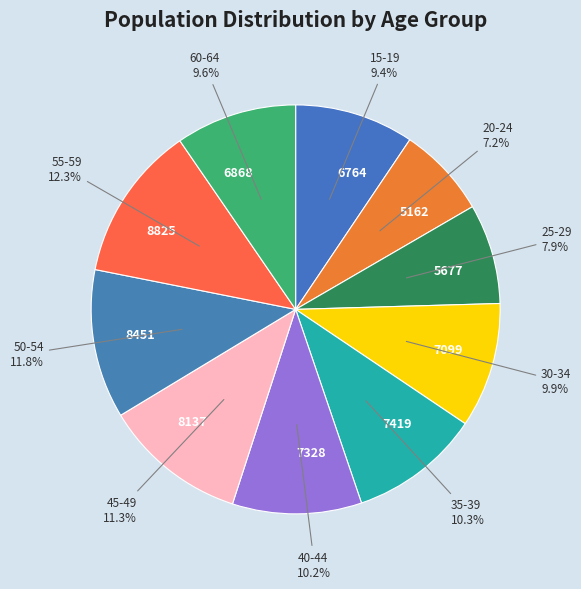

Is there a majority slice in this chart?

No